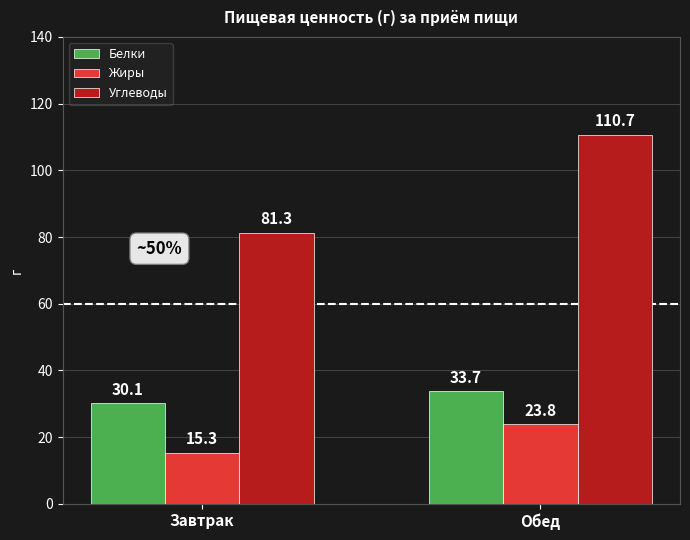

Reading right to left, what are all the values shown in this chart?

Белки: 33.7	30.1
Жиры: 23.8	15.3
Углеводы: 110.7	81.3